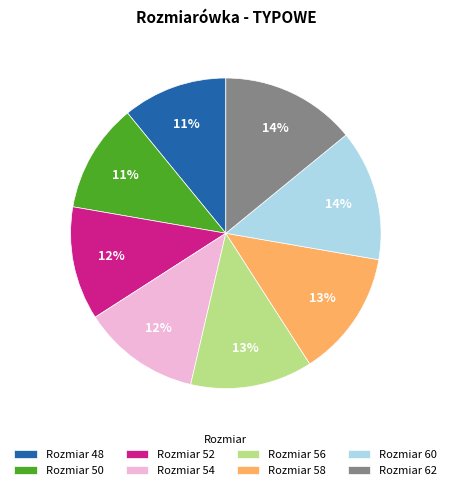

Combined, do Rozmiar 52 and Rozmiar 58 account for over 50%?

No